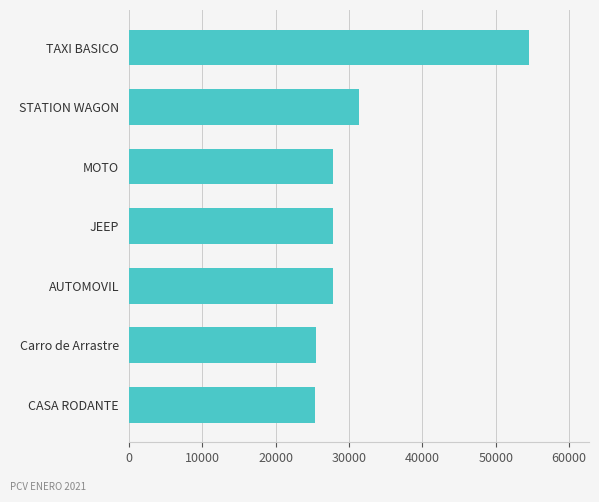

Where is the data nearest to the value 39931?

STATION WAGON